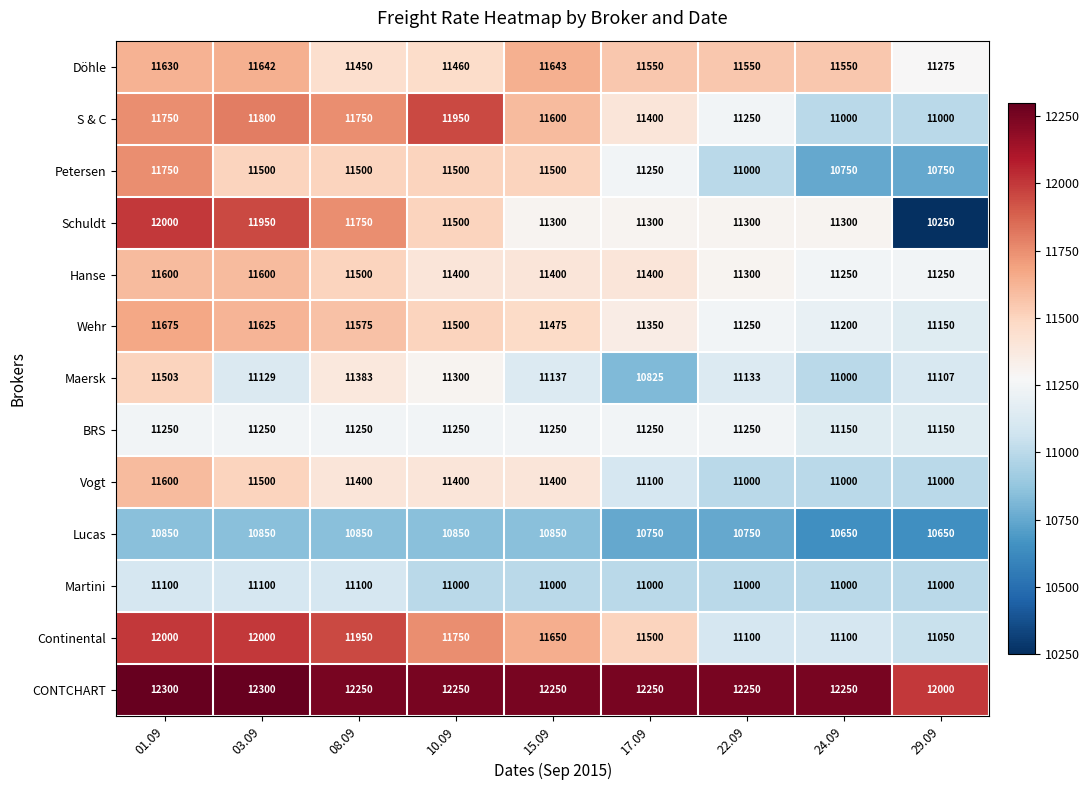

What is the sum of the Wehr values at 29.09 and 01.09?

22825